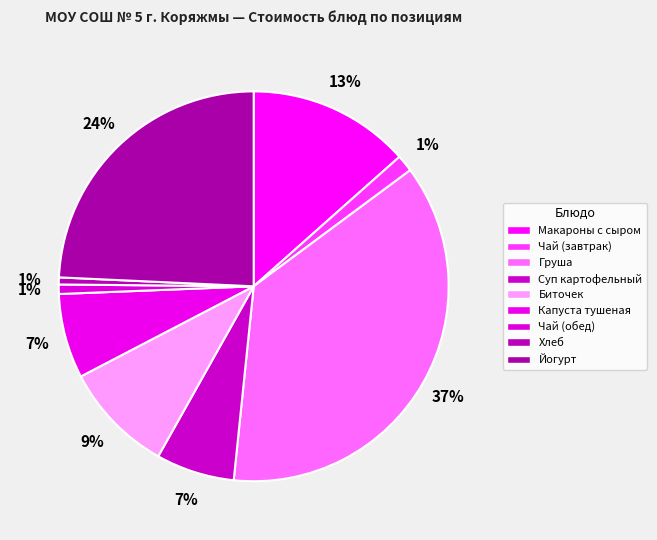

How many slices are in this pie chart?

9